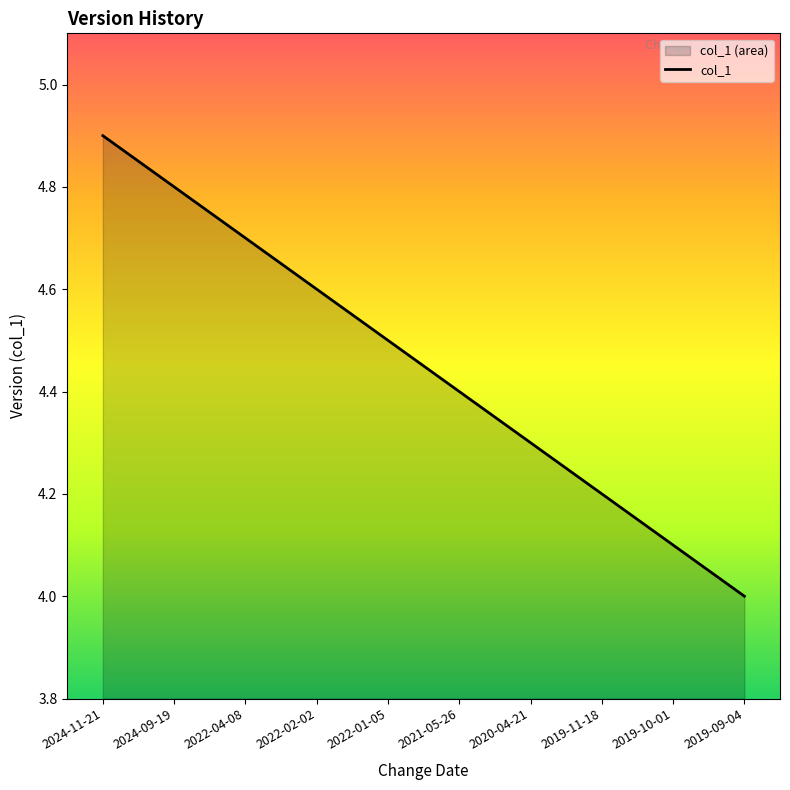

Reading left to right, list all the values displayed in this chart.

4.9	4.8	4.7	4.6	4.5	4.4	4.3	4.2	4.1	4.0